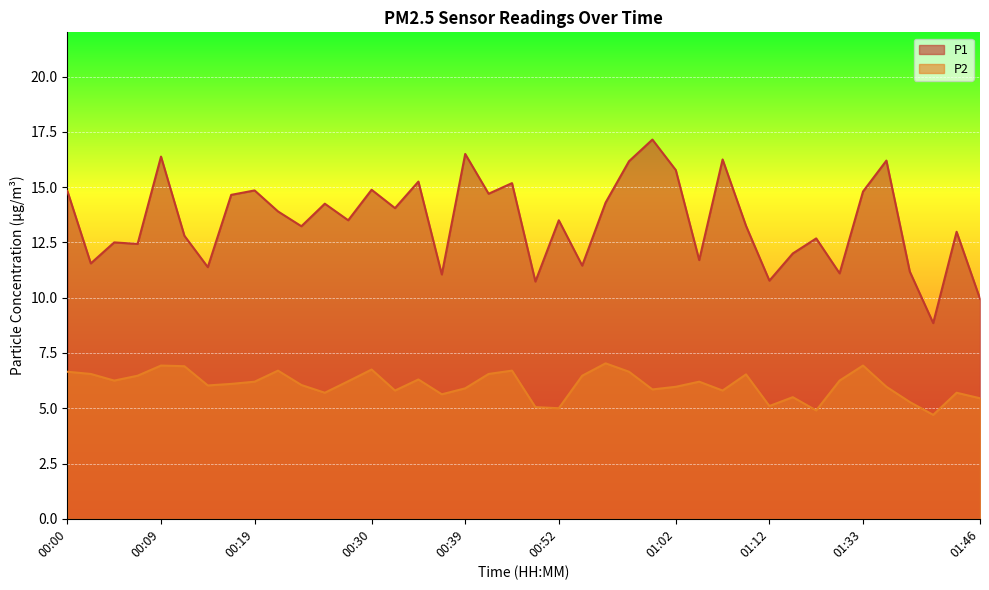

True or false: P2 and P1 intersect in this chart.

False